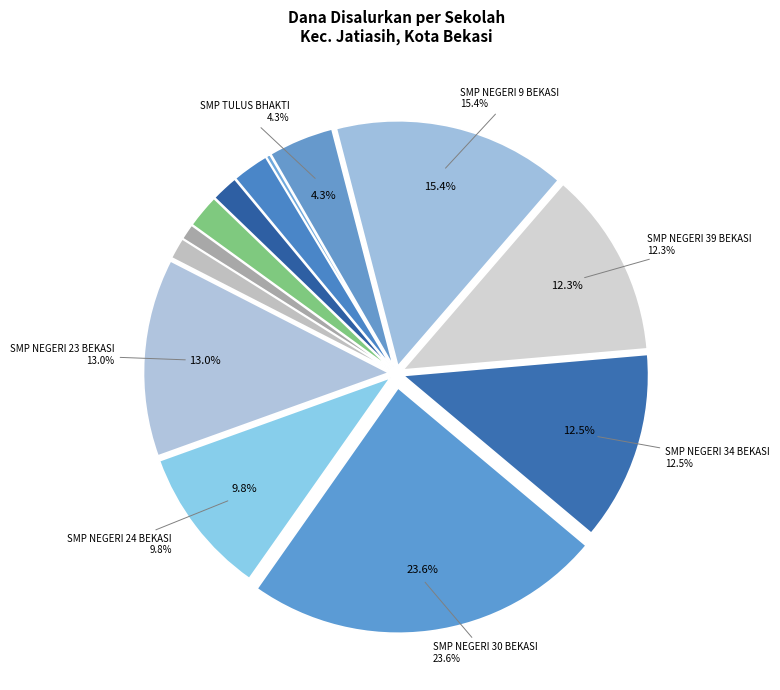

Approximately how many times larger is the value at SMP AT-TAQWA 05 compared to SMP NEGERI 23 BEKASI?

0.1